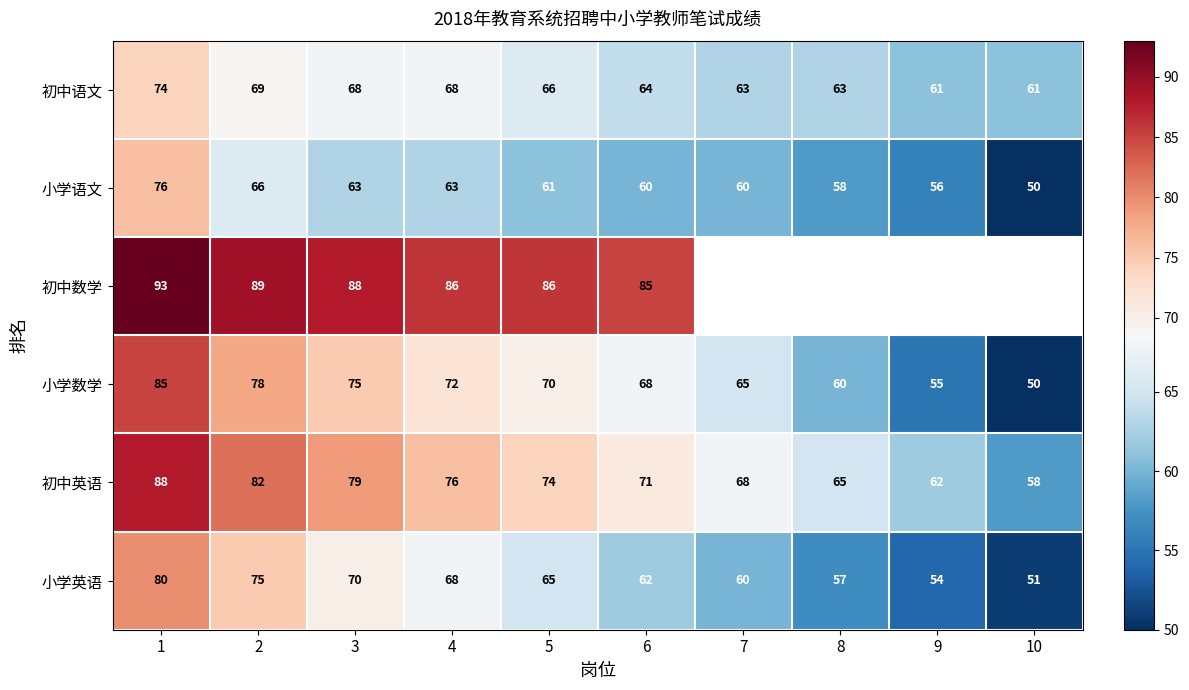

What is the minimum value for 小学数学?

50